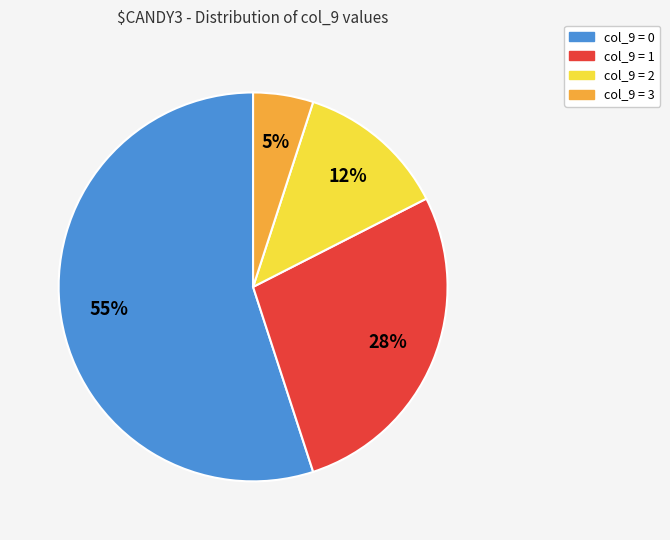

To the nearest percent, what is the average slice percentage?

25%